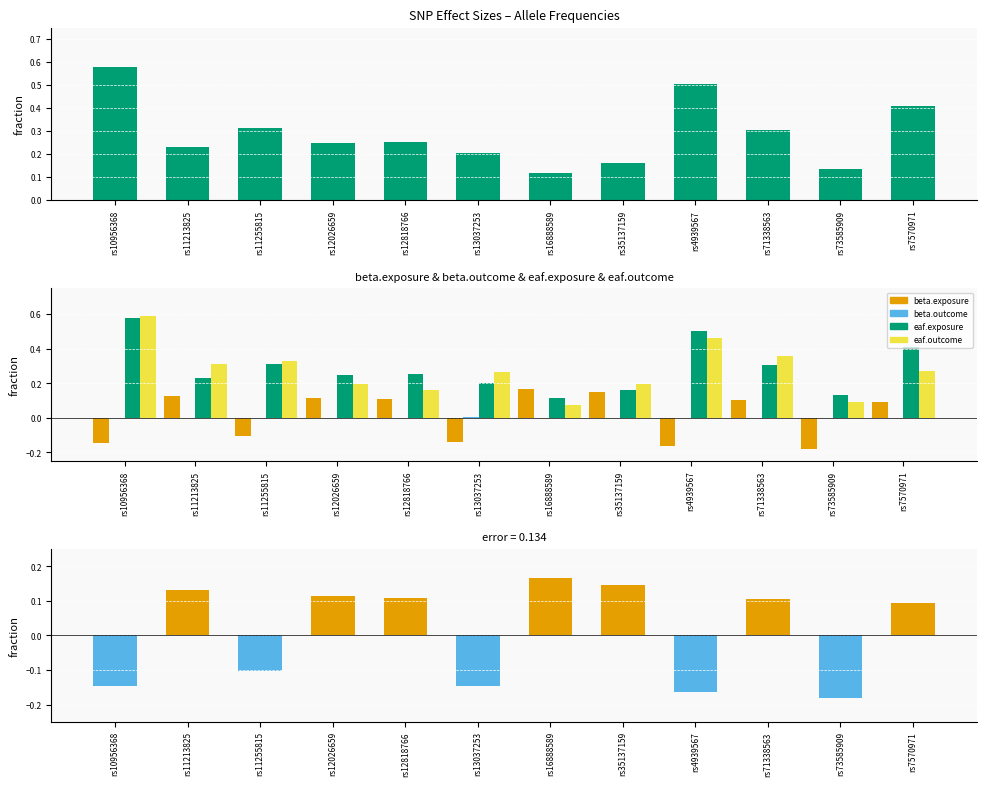

What is the difference between the second highest and minimum values in the beta.exposure series?

0.3